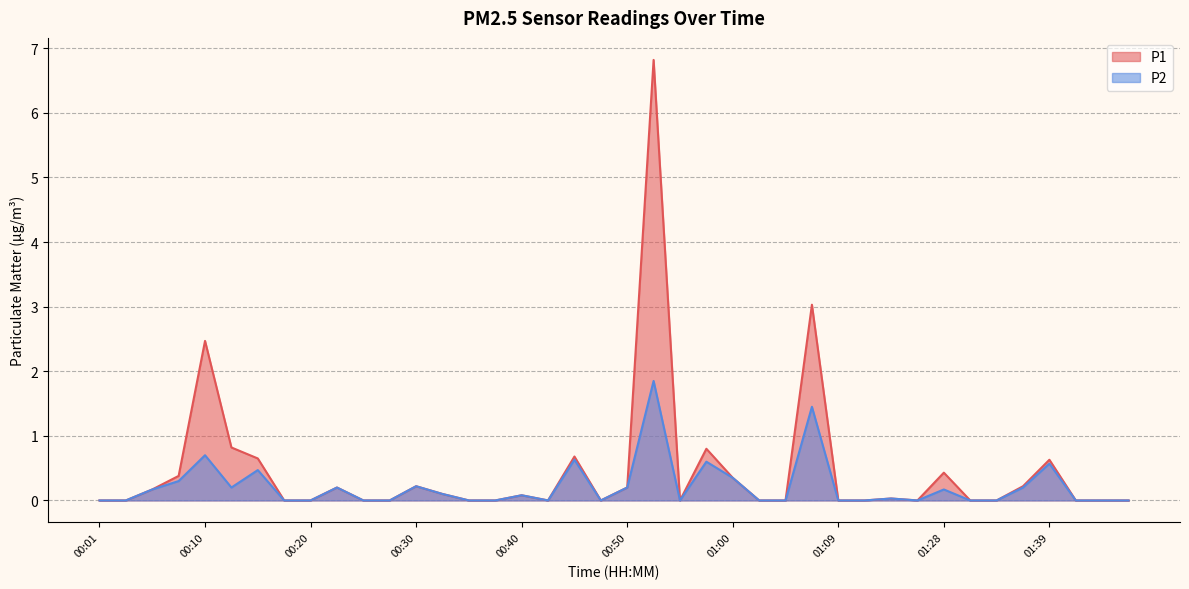

How many series are shown in this chart?

2